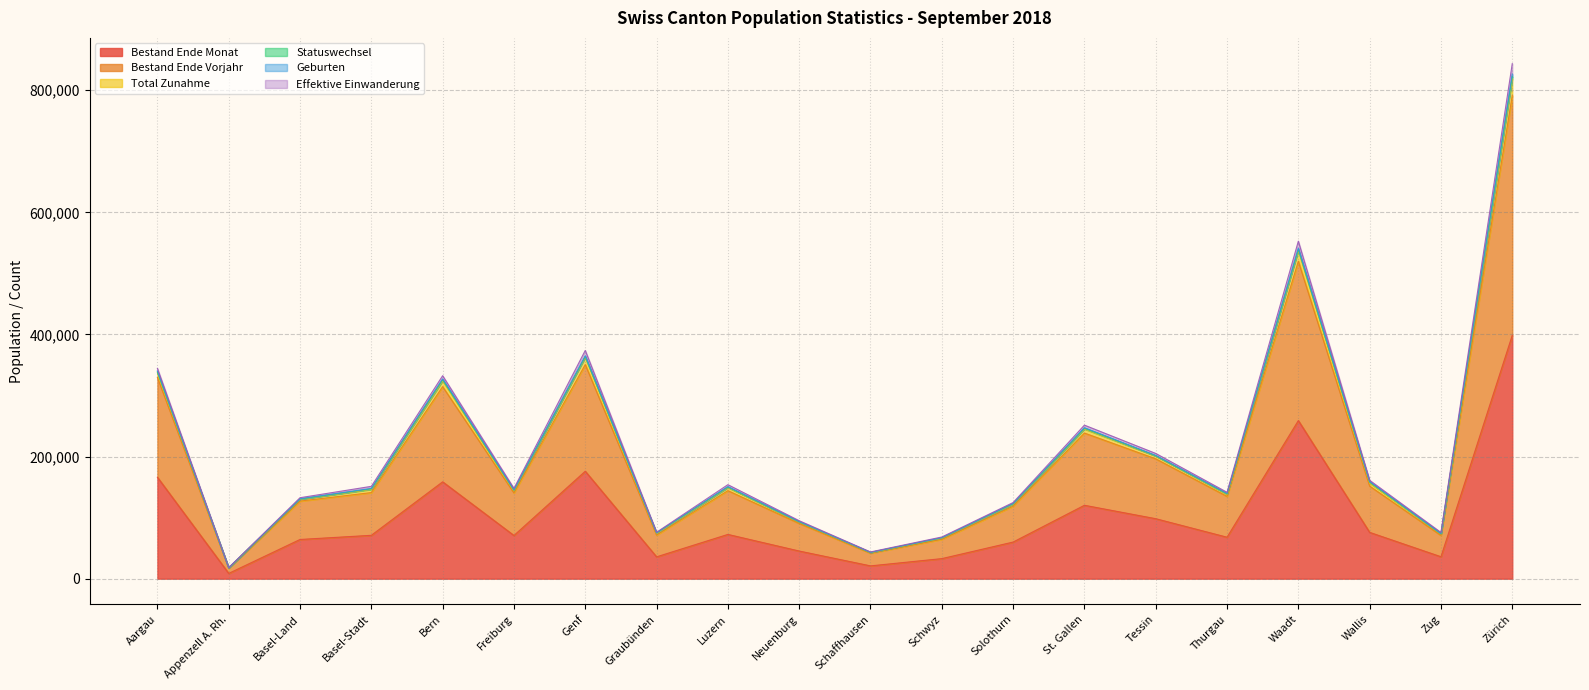

How many interior local peaks does the Total Zunahme series have?

5